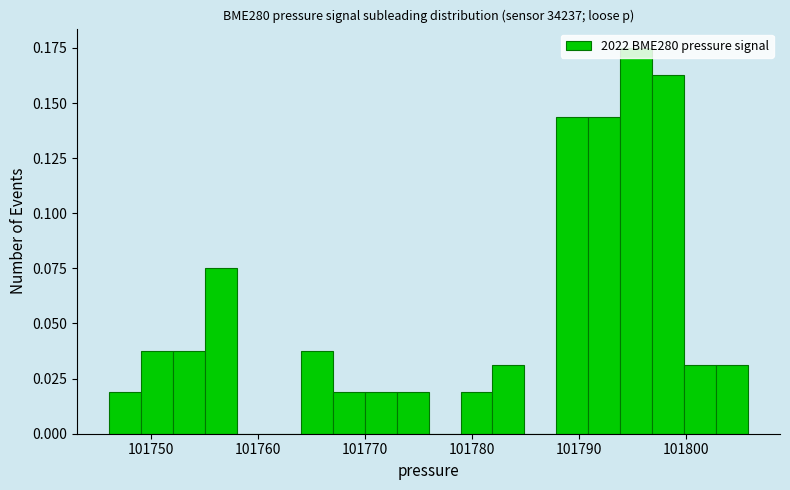

Read against the x-axis, roughly where is the centre of the tallest bar?

101795